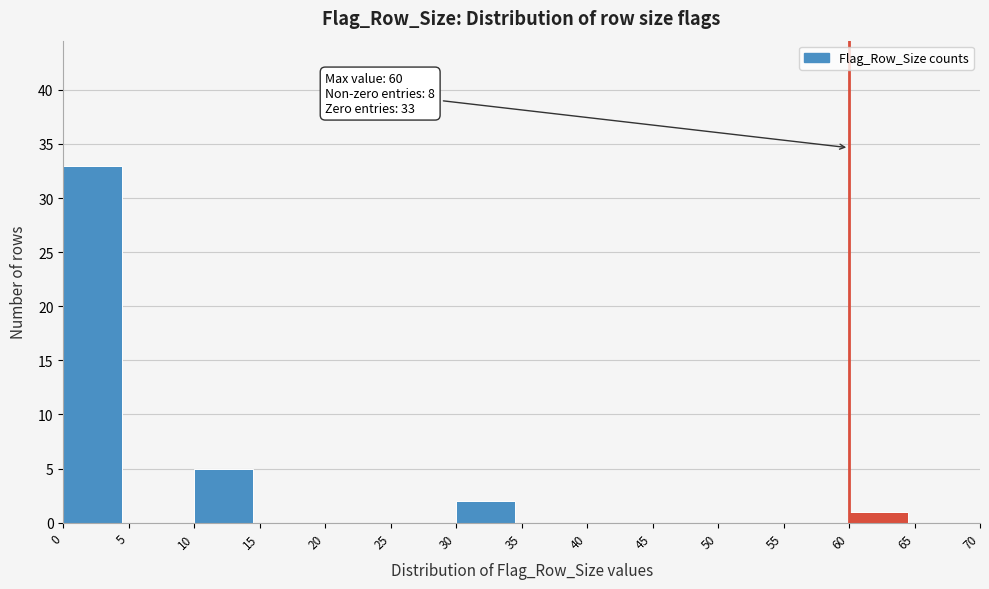

Over which range of the x-axis is the bar tallest?

0 to 5